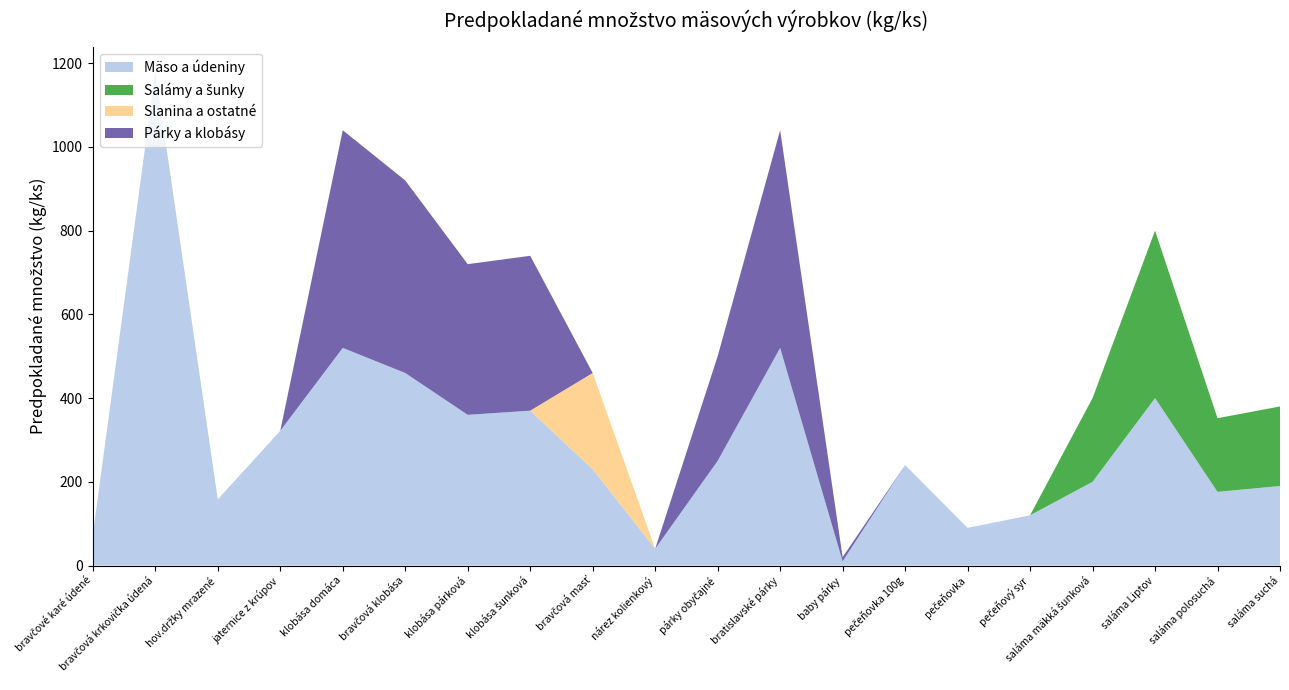

Reading right to left, list all the values displayed in this chart.

Mäso a údeniny: saláma suchá=190	saláma polosuchá=176	saláma Liptov=400	saláma mäkká šunková=200	pečeňový syr=120	pečeňovka=90	pečeňovka 100g=240	baby párky=10	bratislavské párky=520	párky obyčajné=250	nárez kolienkový=40	bravčová masť=230	klobása šunková=370	klobása párková=360	bravčová klobása=460	klobása domáca=520	jaternice z krúpov=322	hov.držky mrazené=158	bravčová krkovička údená=1180	bravčové karé údené=74
Salámy a šunky: saláma suchá=190	saláma polosuchá=176	saláma Liptov=400	saláma mäkká šunková=200	pečeňový syr=0	pečeňovka=0	pečeňovka 100g=0	baby párky=0	bratislavské párky=0	párky obyčajné=0	nárez kolienkový=0	bravčová masť=0	klobása šunková=0	klobása párková=0	bravčová klobása=0	klobása domáca=0	jaternice z krúpov=0	hov.držky mrazené=0	bravčová krkovička údená=0	bravčové karé údené=0
Slanina a ostatné: saláma suchá=0	saláma polosuchá=0	saláma Liptov=0	saláma mäkká šunková=0	pečeňový syr=0	pečeňovka=0	pečeňovka 100g=0	baby párky=0	bratislavské párky=0	párky obyčajné=0	nárez kolienkový=0	bravčová masť=230	klobása šunková=0	klobása párková=0	bravčová klobása=0	klobása domáca=0	jaternice z krúpov=0	hov.držky mrazené=0	bravčová krkovička údená=0	bravčové karé údené=0
Párky a klobásy: saláma suchá=0	saláma polosuchá=0	saláma Liptov=0	saláma mäkká šunková=0	pečeňový syr=0	pečeňovka=0	pečeňovka 100g=0	baby párky=10	bratislavské párky=520	párky obyčajné=250	nárez kolienkový=0	bravčová masť=0	klobása šunková=370	klobása párková=360	bravčová klobása=460	klobása domáca=520	jaternice z krúpov=0	hov.držky mrazené=0	bravčová krkovička údená=0	bravčové karé údené=0